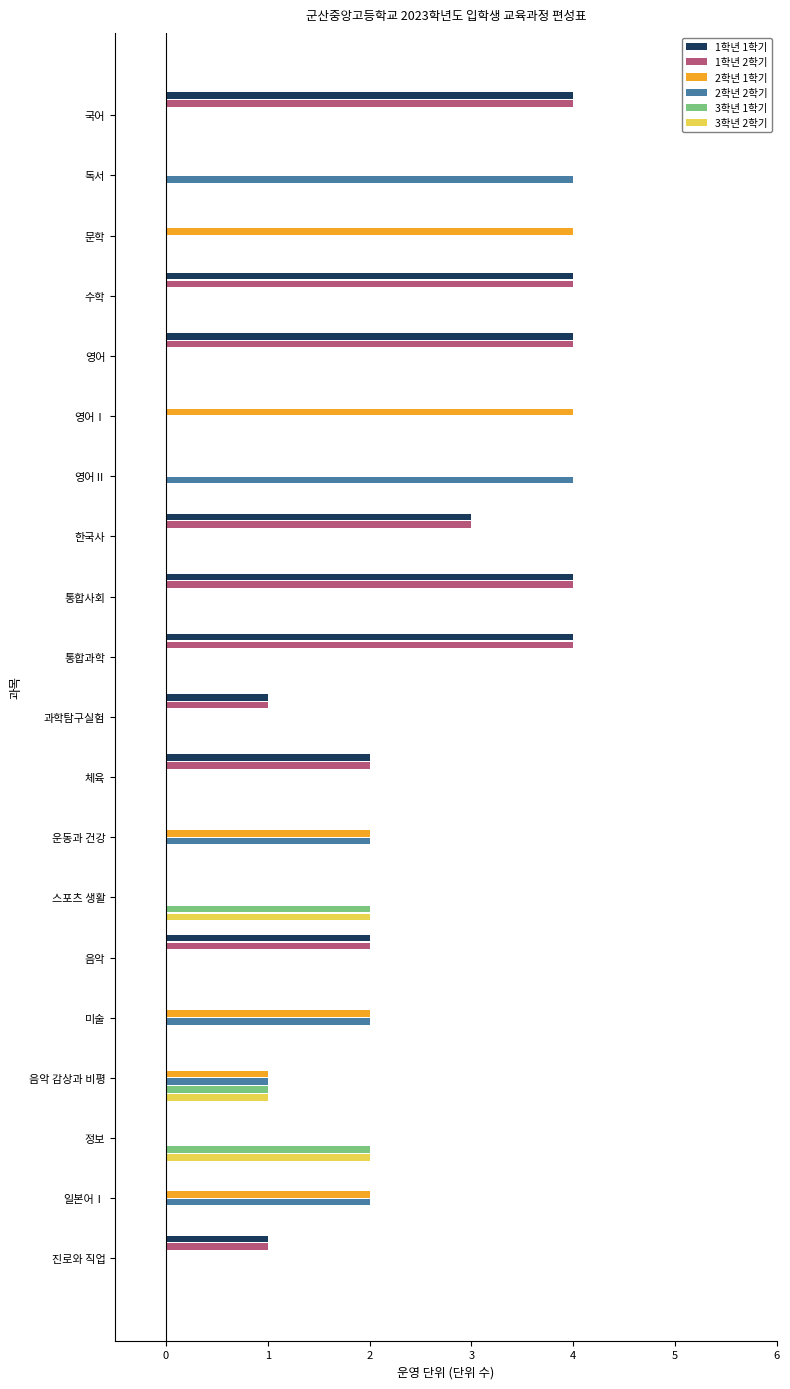

True or false: 1학년 1학기 has a value of 0 at 문학.

True